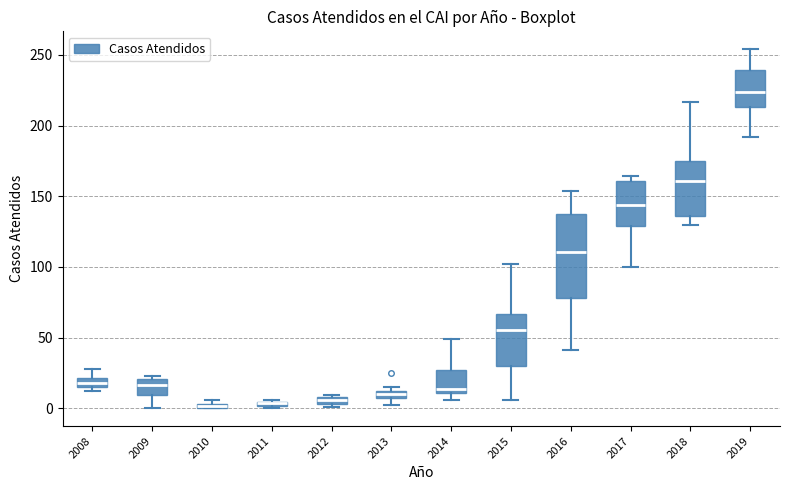

Comparing the boxes themselves (not the whiskers), which one is the tallest?

2016